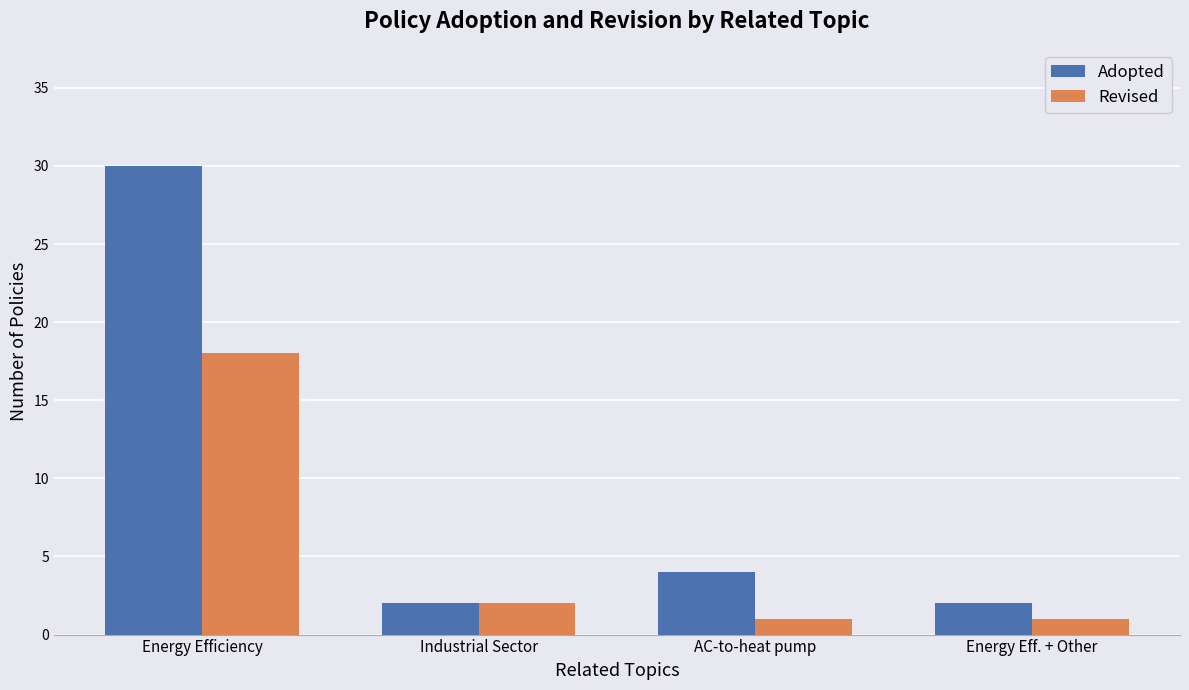

Is the value of Revised at Energy Efficiency greater than the value of Adopted at Energy Efficiency?

No